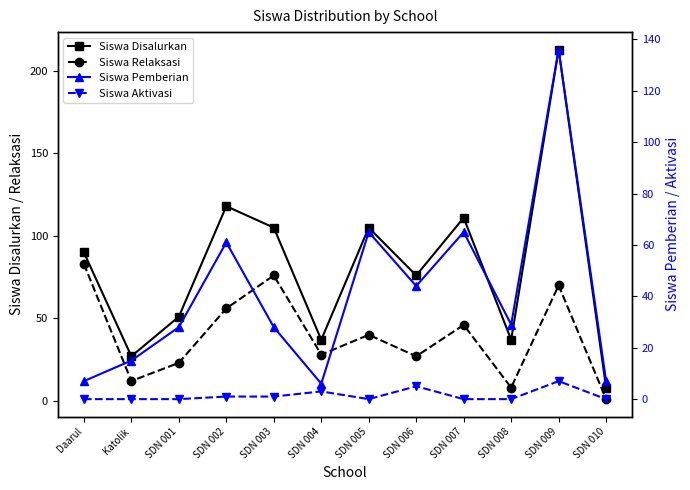

How many interior local peaks does the Siswa Disalurkan series have?

4